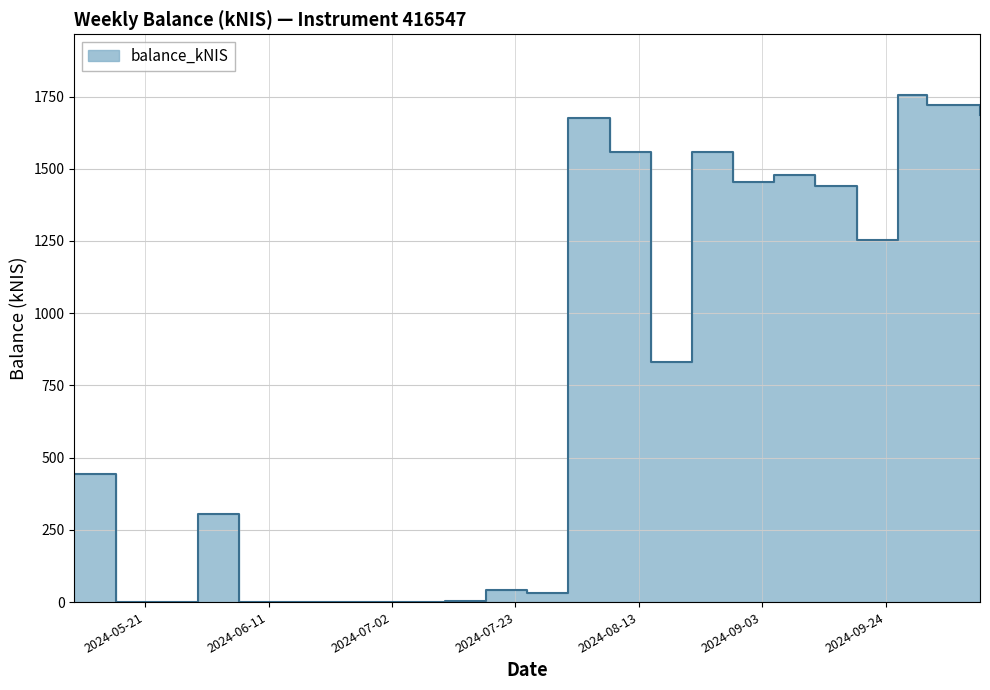

What is the label of the 5th point from the right?

2024-09-12